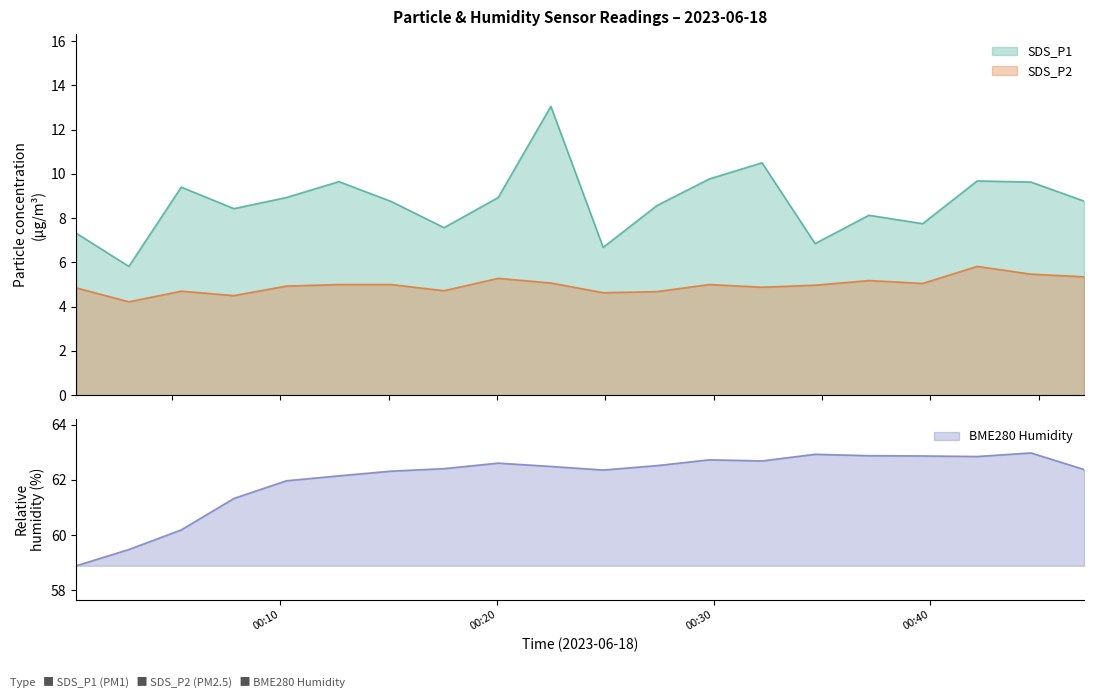

The value of BME280_humidity at 01:00 is 60.2. True or false?

True